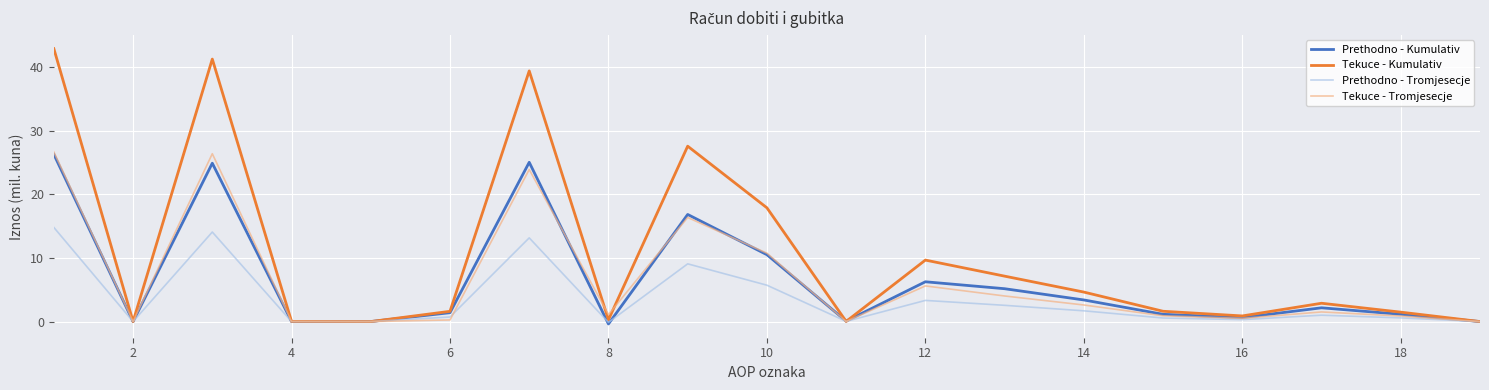

Which series has the largest range (max minus min)?

Tekuce - Kumulativ